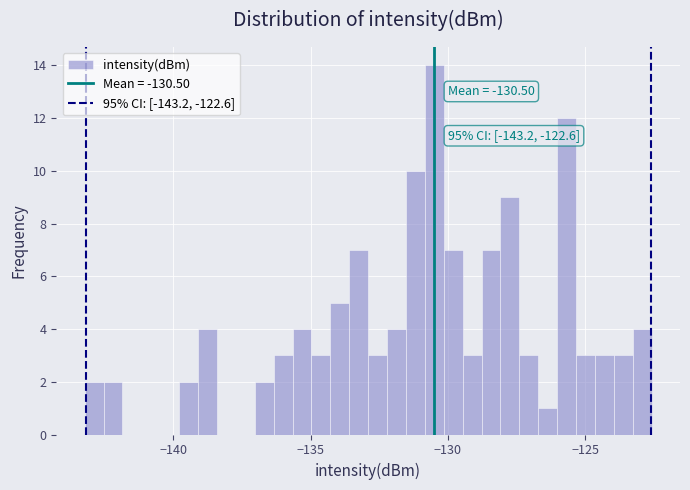

Read against the x-axis, roughly where is the centre of the tallest bar?

-130.5